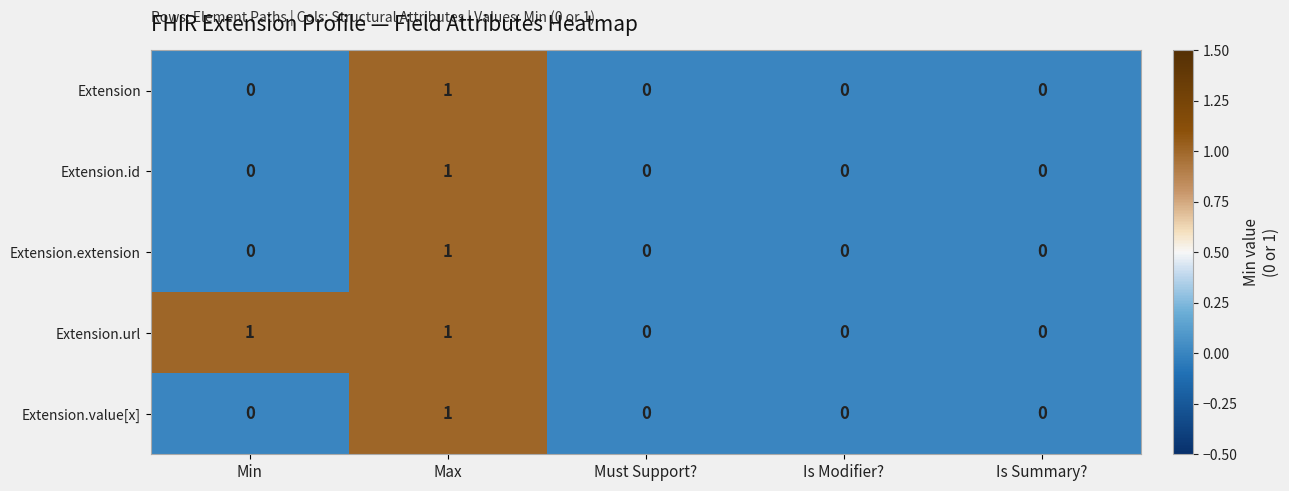

How many Extension.id values are between 0 and 1?

5